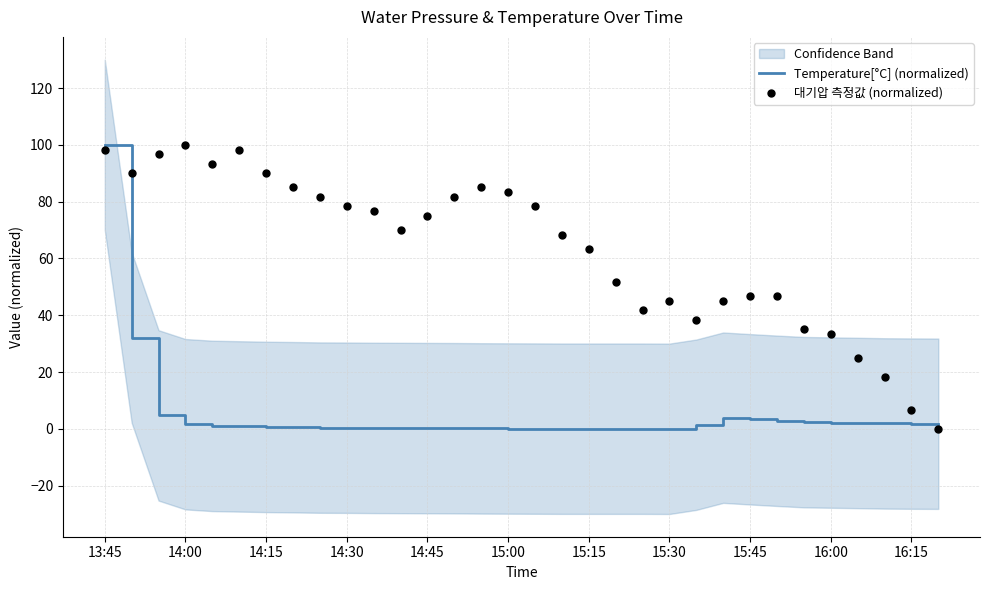

What is the difference between the maximum and minimum values in the Temperature[°C] (normalized) series?

100.0